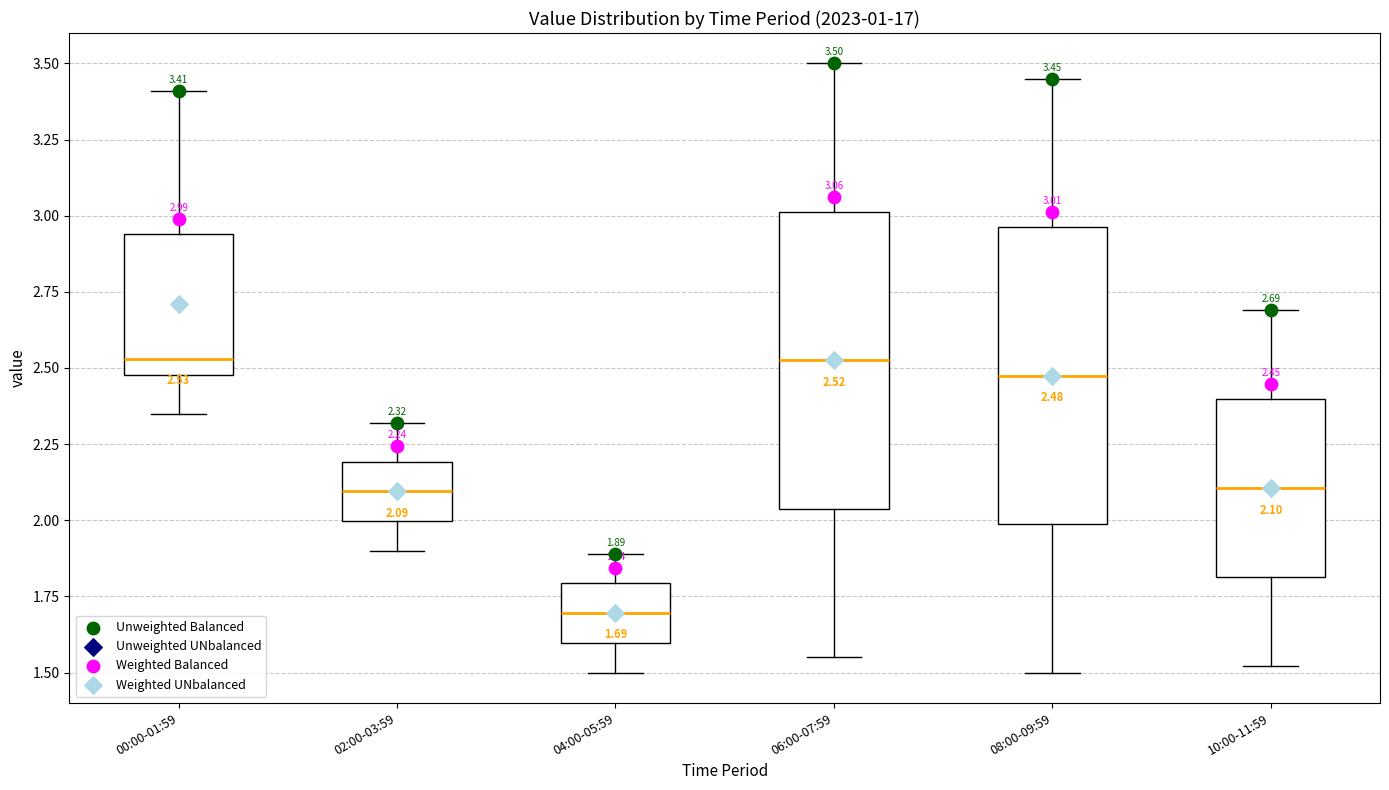

Which box has the lowest median line?

04:00-05:59